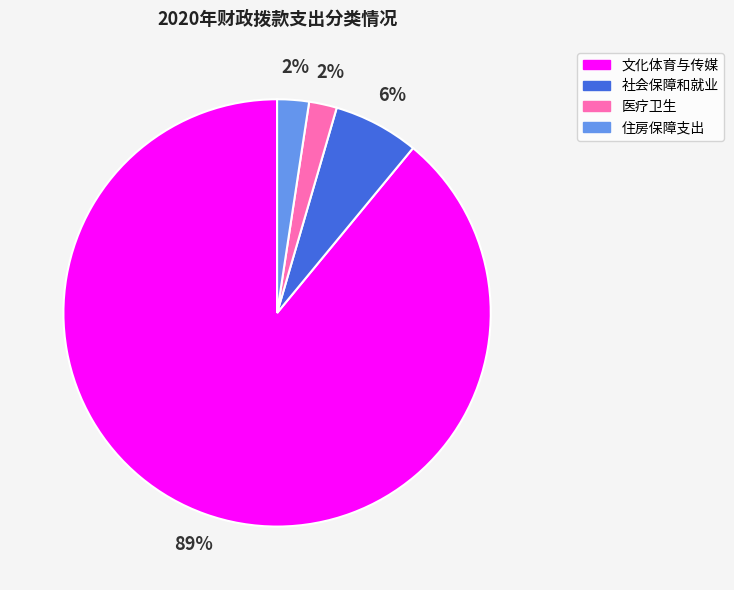

To the nearest percent, what portion does 医疗卫生 represent?

2%